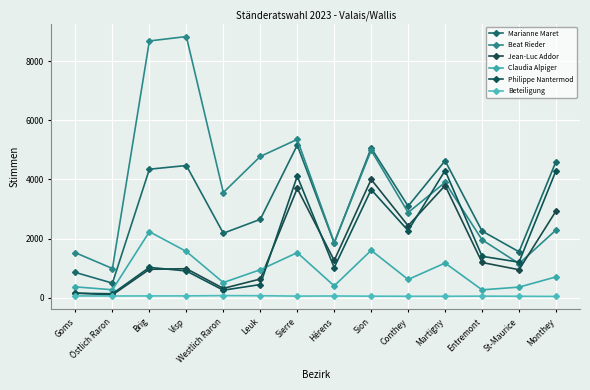

What is the sum of the Beat Rieder values at Östlich Raron and Monthey?

3272.0